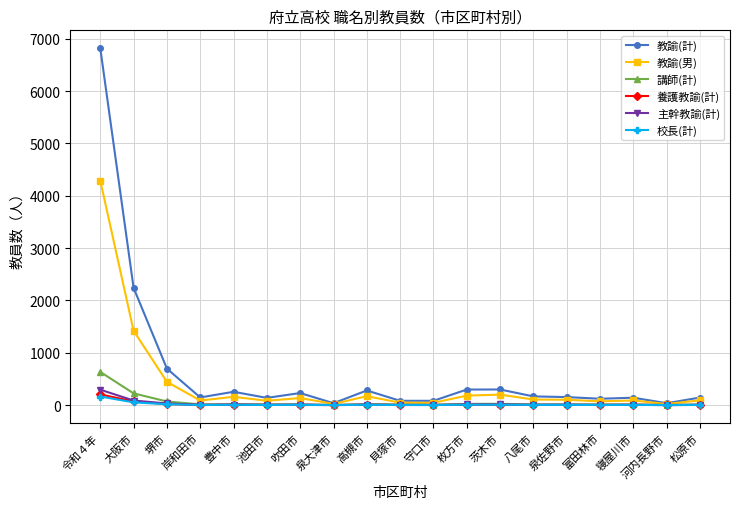

Does the chart display data point markers on the line(s)?

Yes